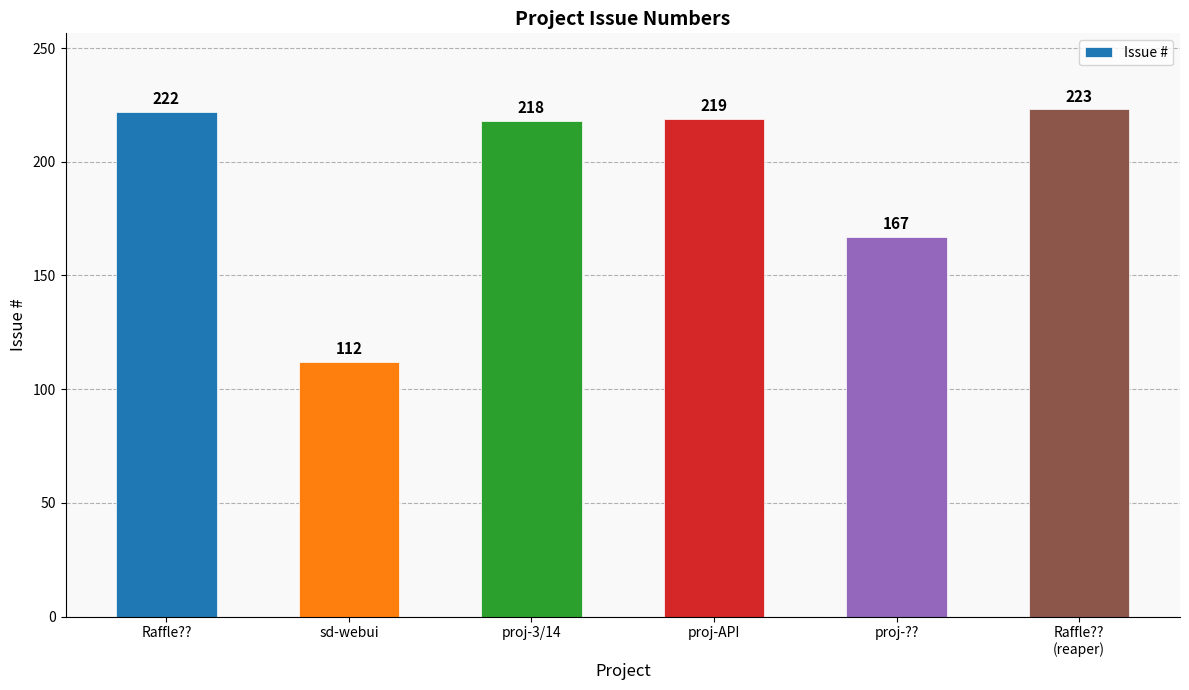

At which label does the data first exceed 219?

Raffle??